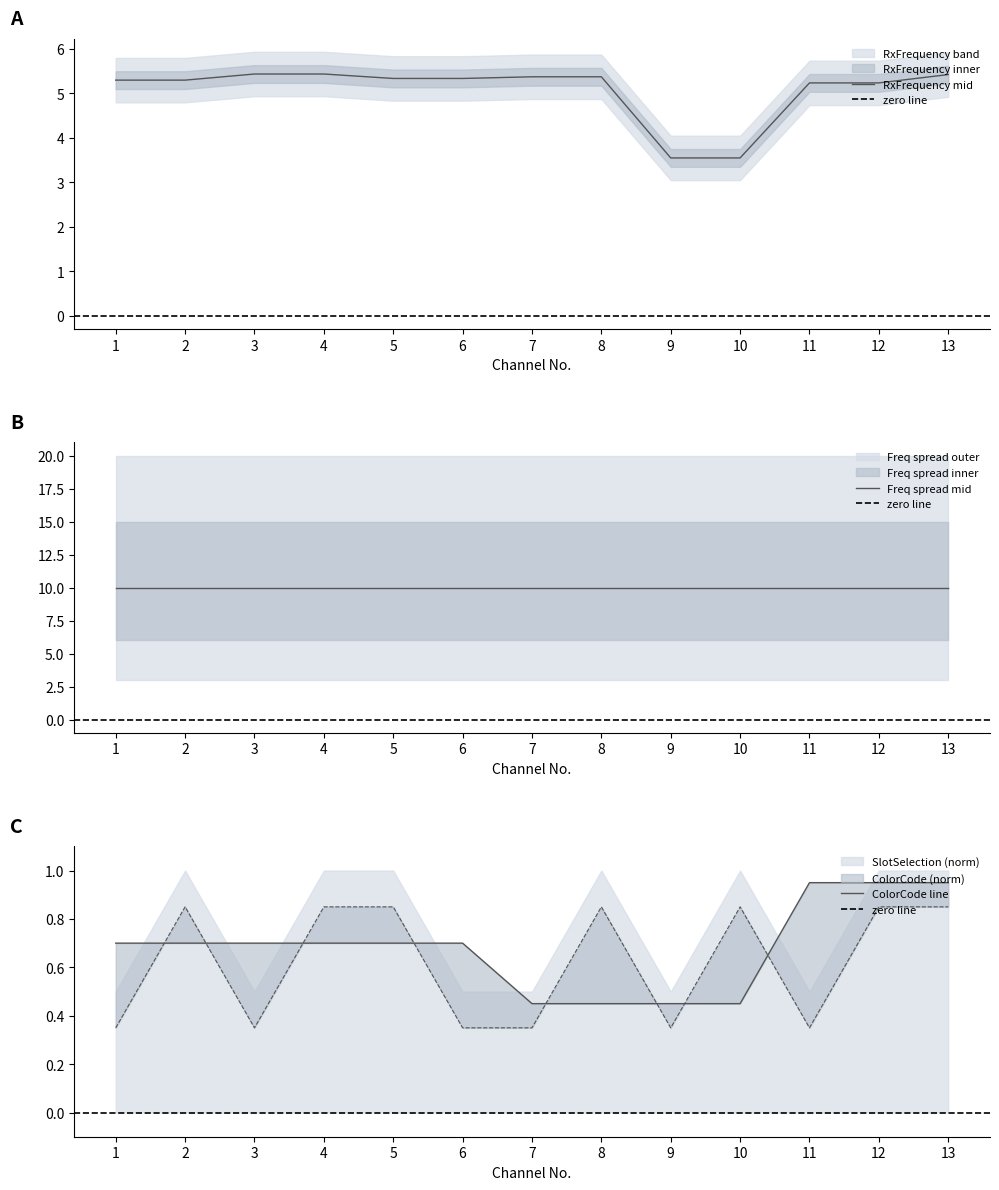

True or false: RxFrequency and ColorCode intersect in this chart.

False